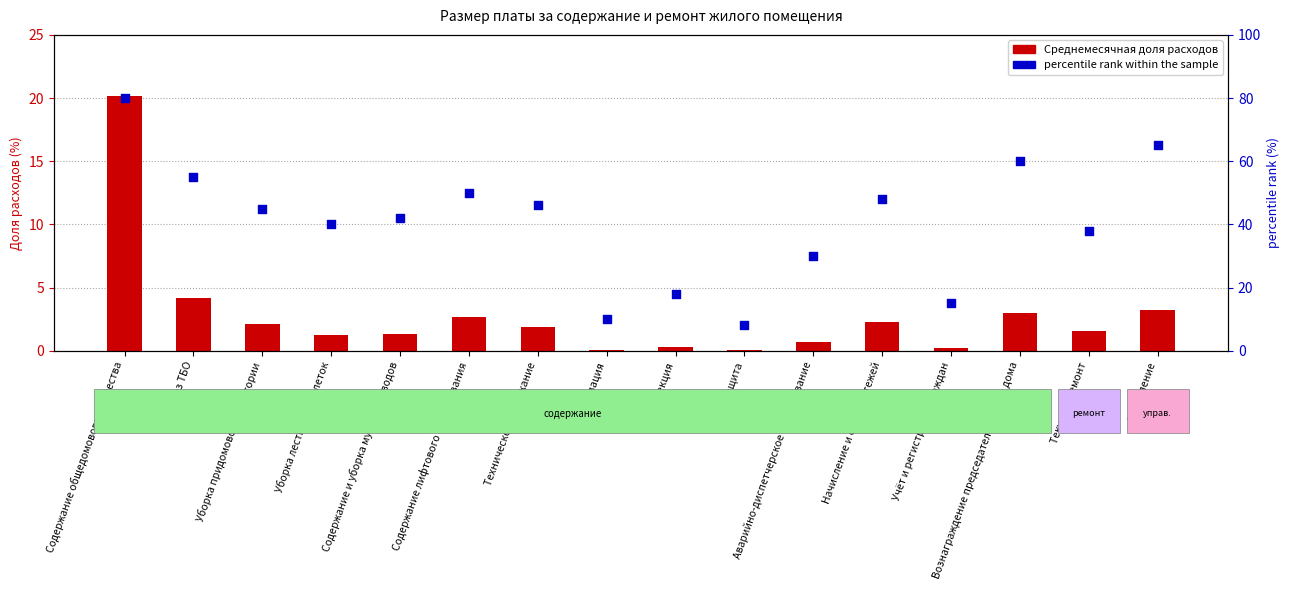

What are all the series names shown in the legend?

Среднемесячная доля расходов, percentile rank within the sample